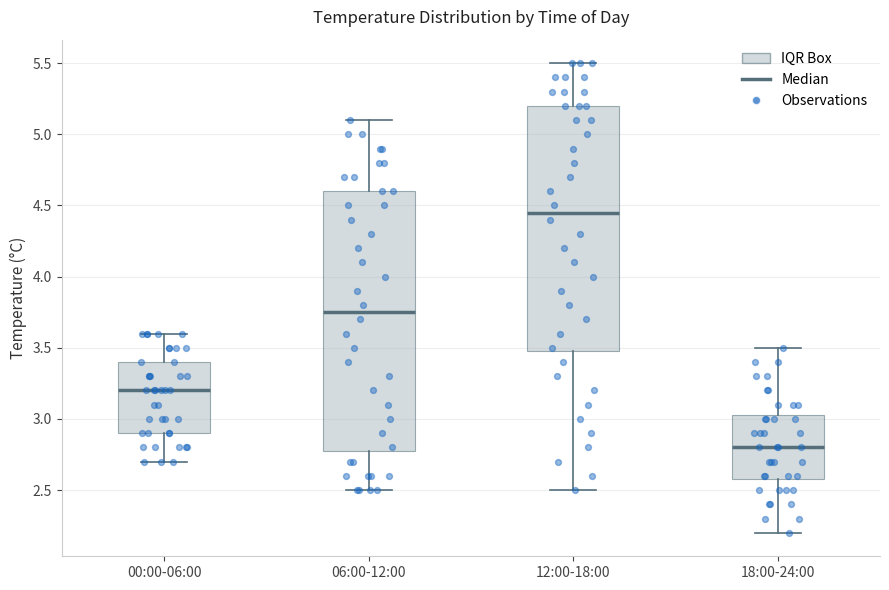

Reading left to right, transcribe this box plot: for each box, give where its median line is, the range the box spans, and where its two whiskers end, as read against the y-axis. The values are not printed on the chart, so give them approximately, as read against the axis.

00:00-06:00: median 3.20, box 2.90 to 3.40, whiskers 2.70 to 3.60
06:00-12:00: median 3.75, box 2.80 to 4.60, whiskers 2.50 to 5.10
12:00-18:00: median 4.45, box 3.50 to 5.20, whiskers 2.50 to 5.50
18:00-24:00: median 2.80, box 2.60 to 3.05, whiskers 2.20 to 3.50